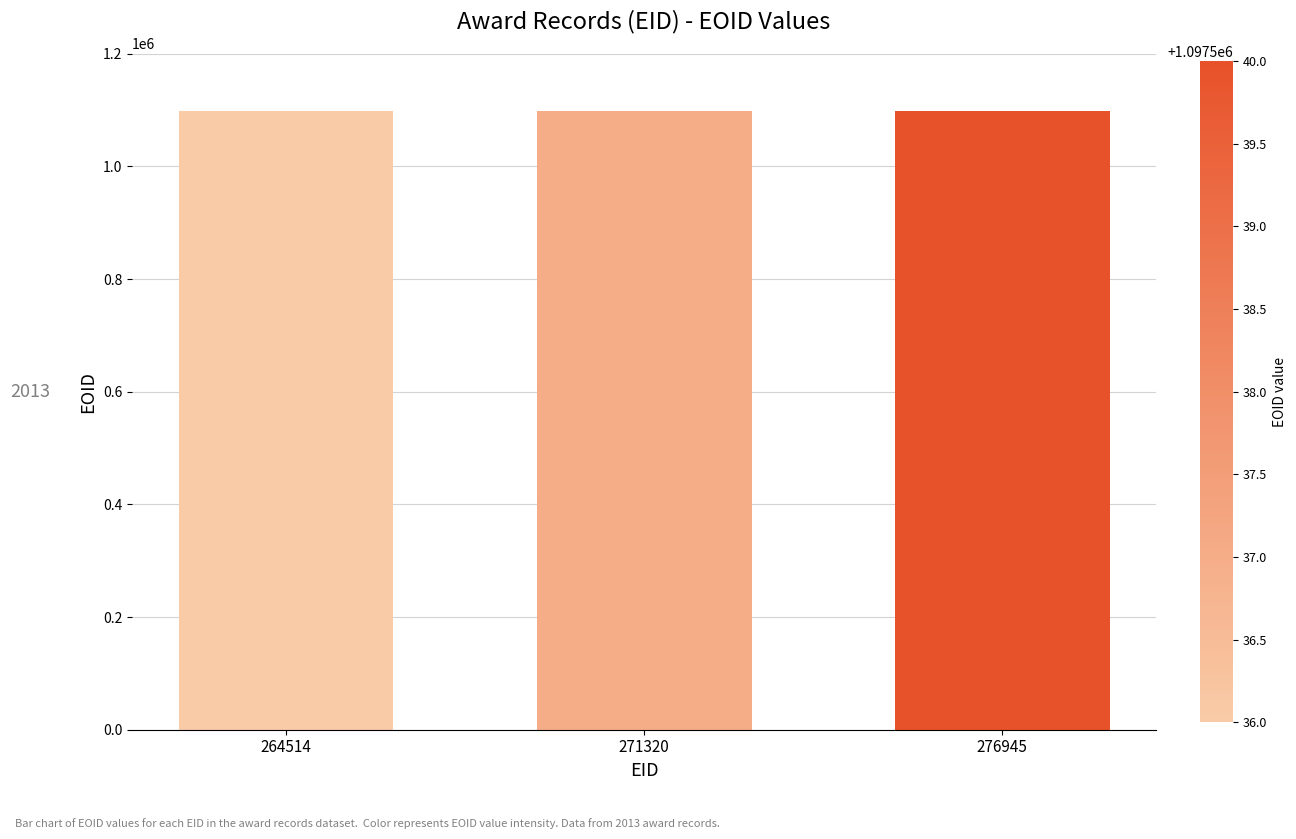

What is the greatest value displayed?

1097540